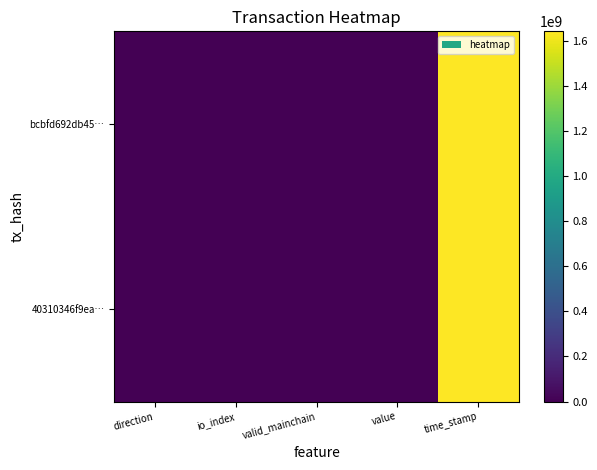

Which category has the lowest value across all series?

direction